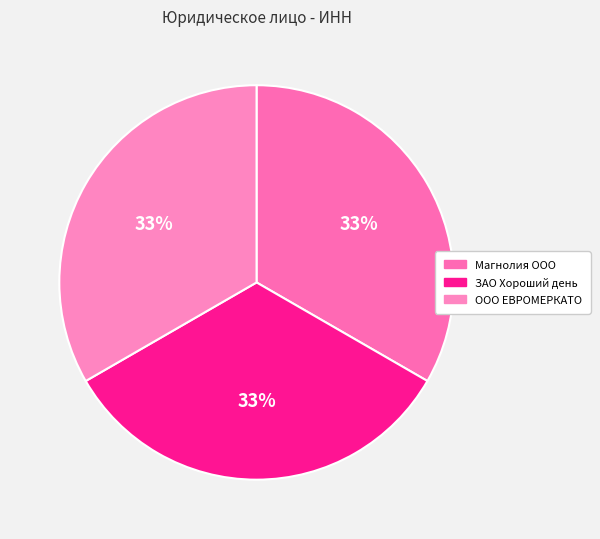

Count the number of slices in the pie.

3